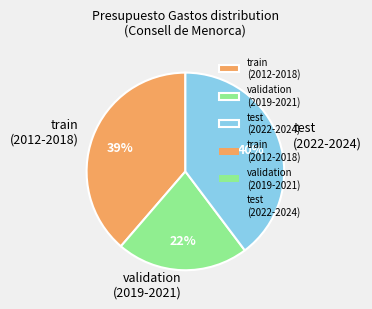

What percentage is the validation (2019-2021) slice, to the nearest percent?

22%